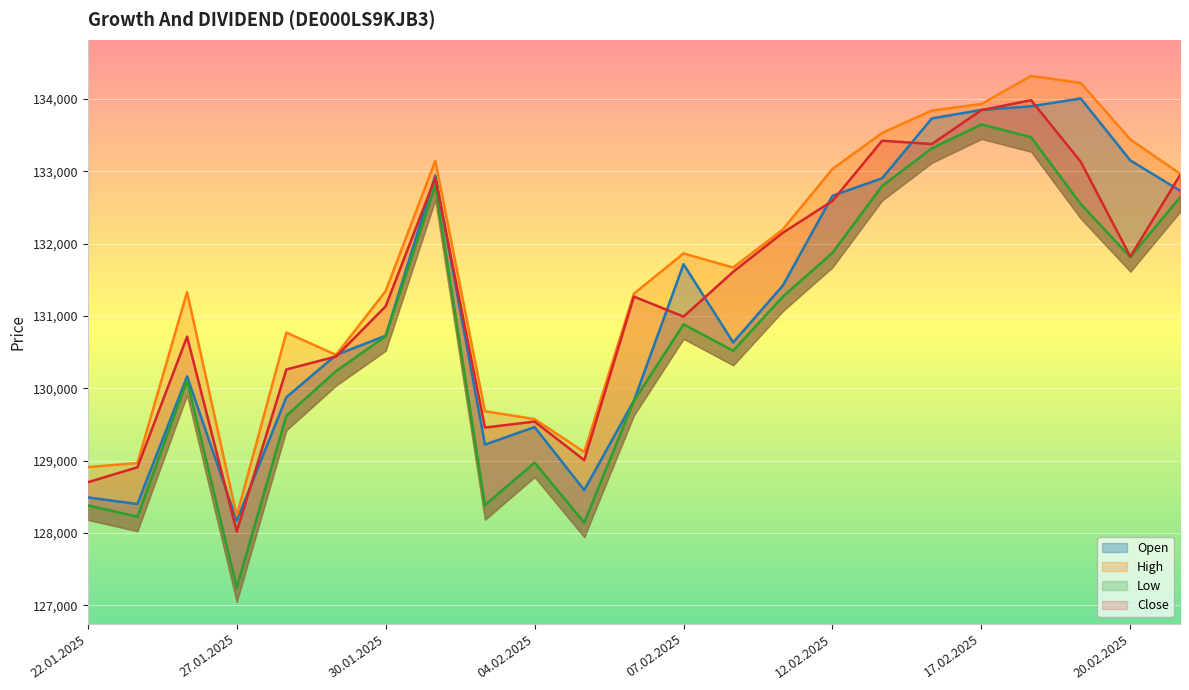

What is the difference between the second highest and second lowest values in the Low series?

5328